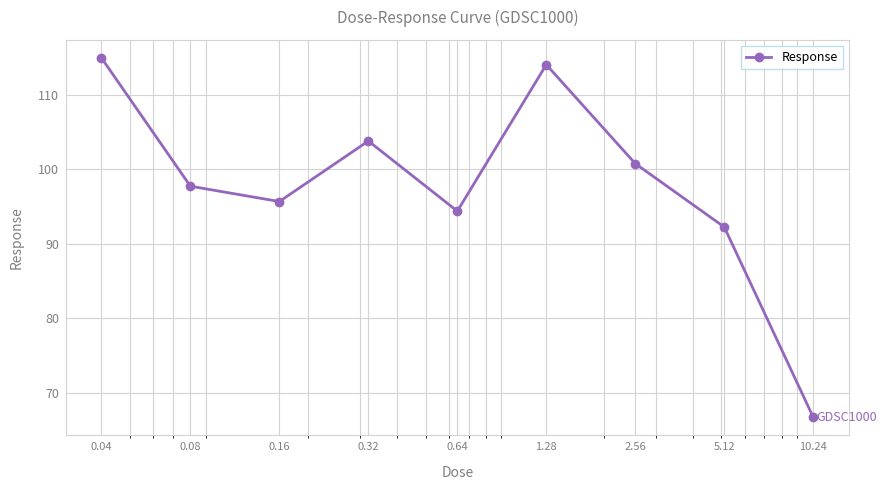

What is the sum of all values?

880.1